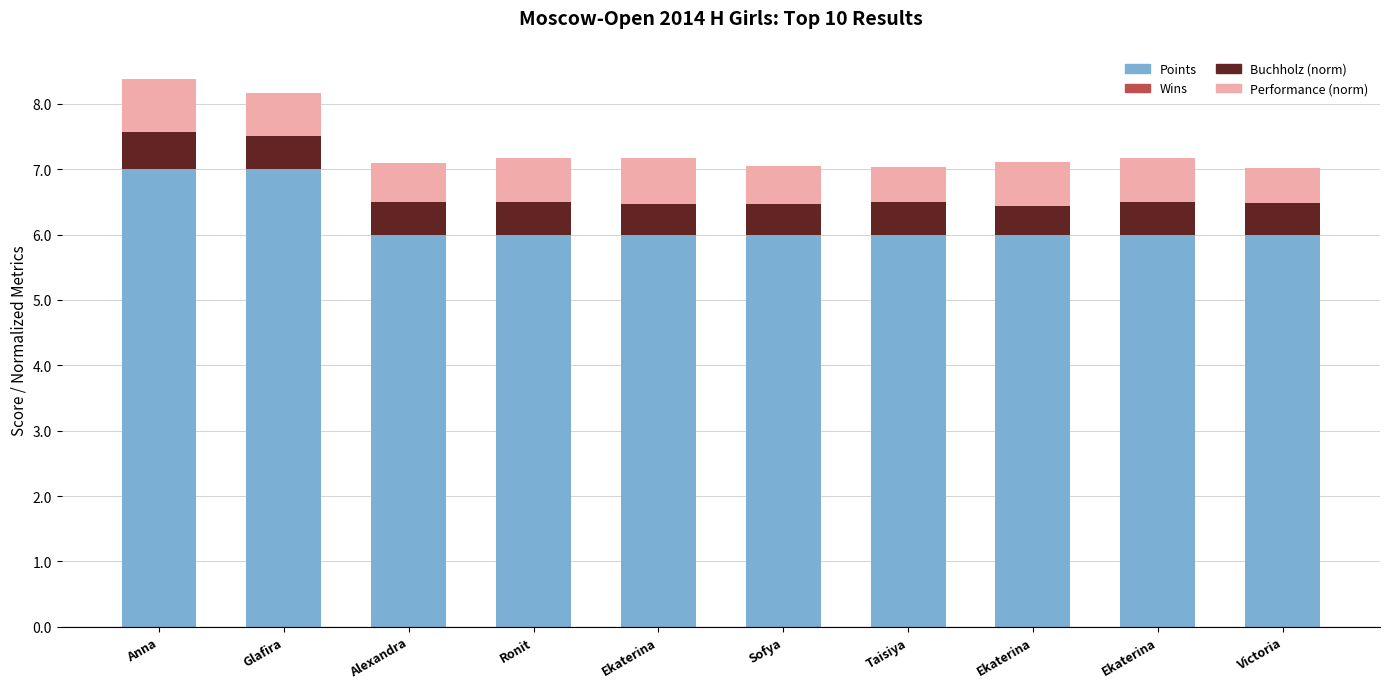

Which series has the widest spread of values?

Points